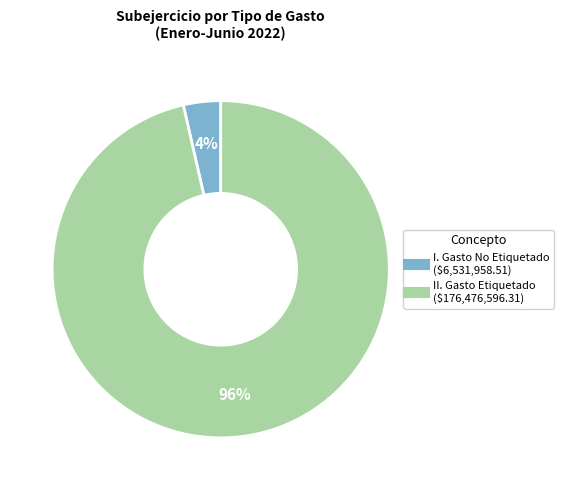

Which category has the smallest portion of the pie?

I. Gasto No Etiquetado